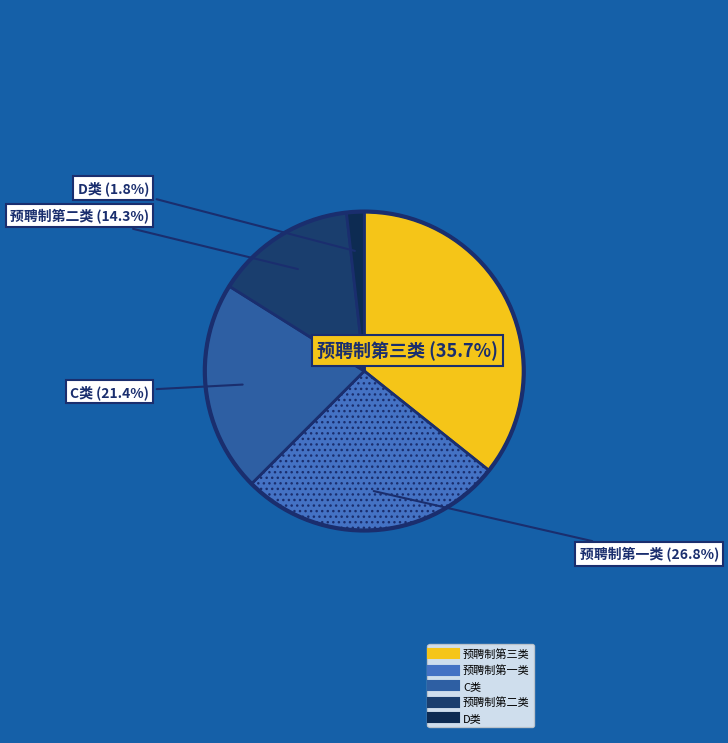

Which slice is the smallest?

D类